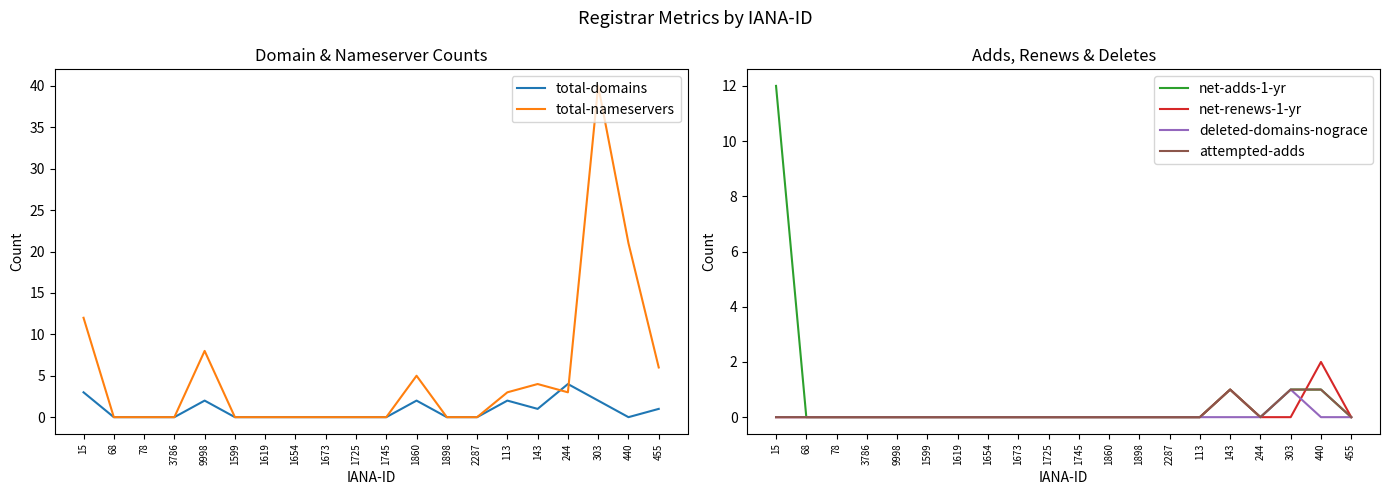

At which label is attempted-adds closest to 0?

15